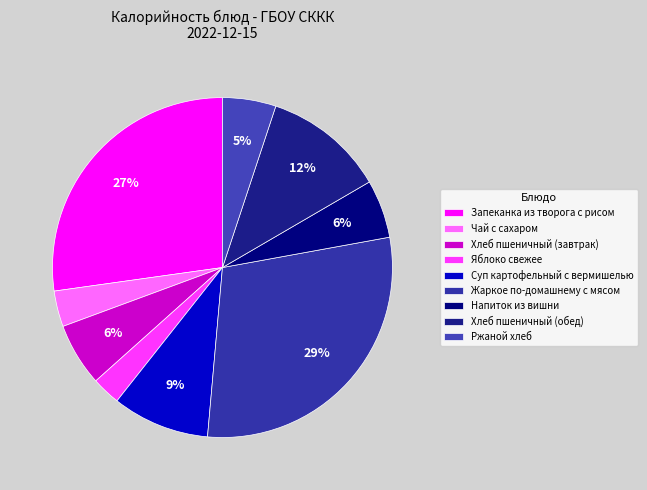

Does any single category account for the majority?

No